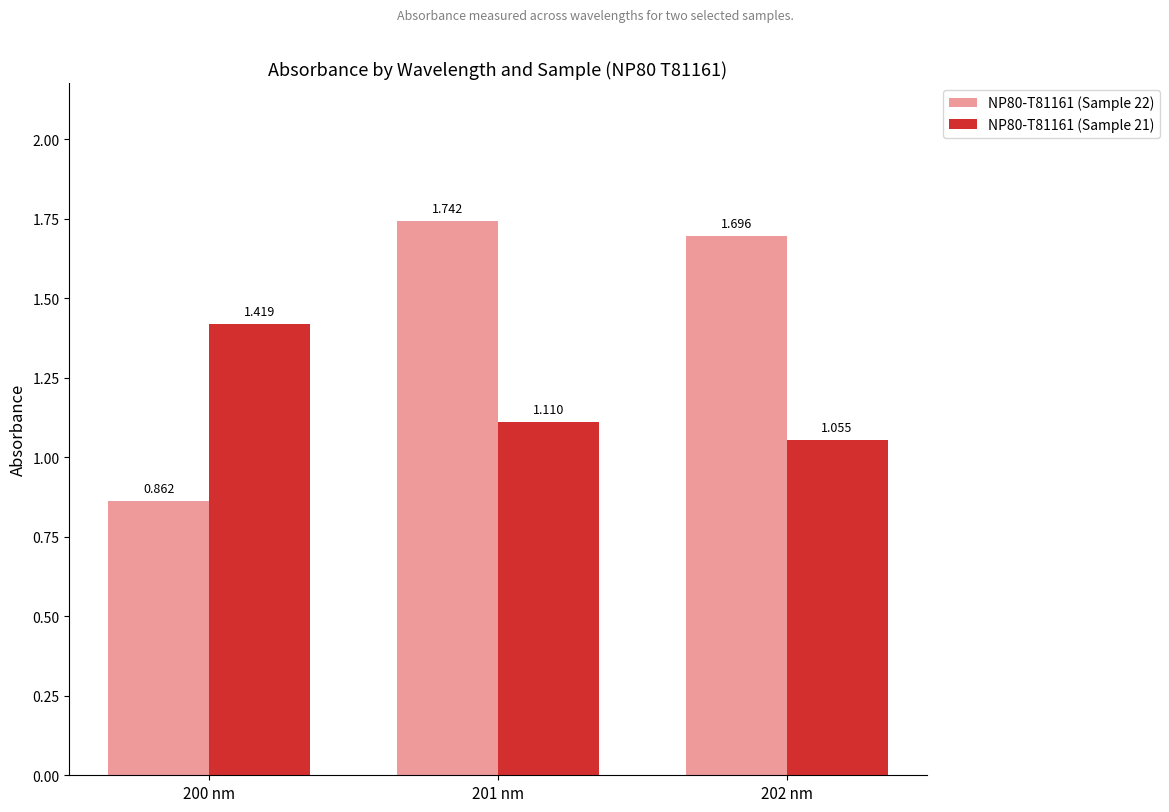

What are all the series names shown in the legend?

NP80-T81161 (Sample 22), NP80-T81161 (Sample 21)